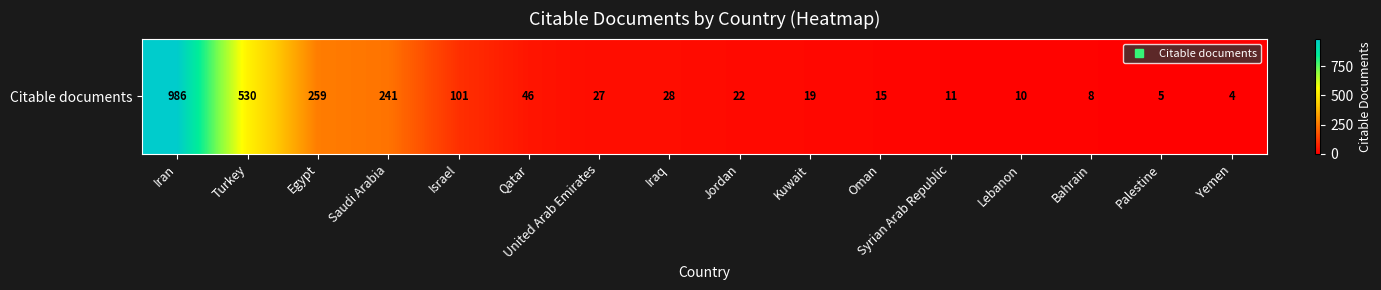

Rank the categories by value from highest to lowest.

Iran, Turkey, Egypt, Saudi Arabia, Israel, Qatar, Iraq, United Arab Emirates, Jordan, Kuwait, Oman, Syrian Arab Republic, Lebanon, Bahrain, Palestine, Yemen